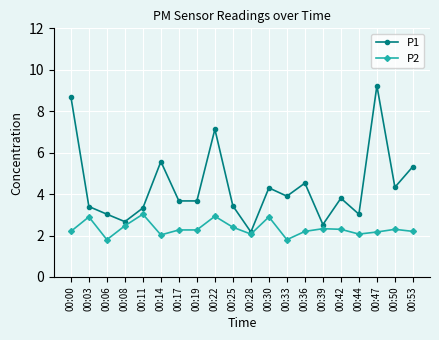

Where is P1 nearest to the value 5?

00:53